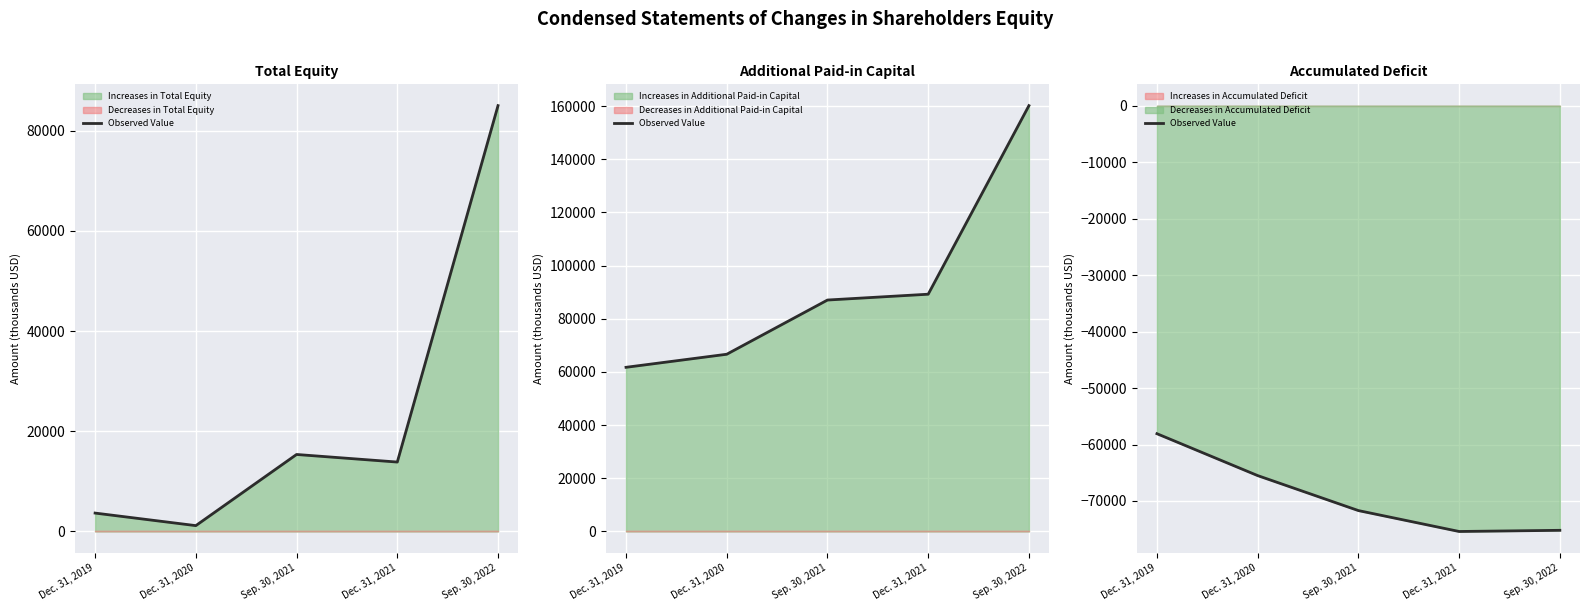

How many data points are less than -71699?

2